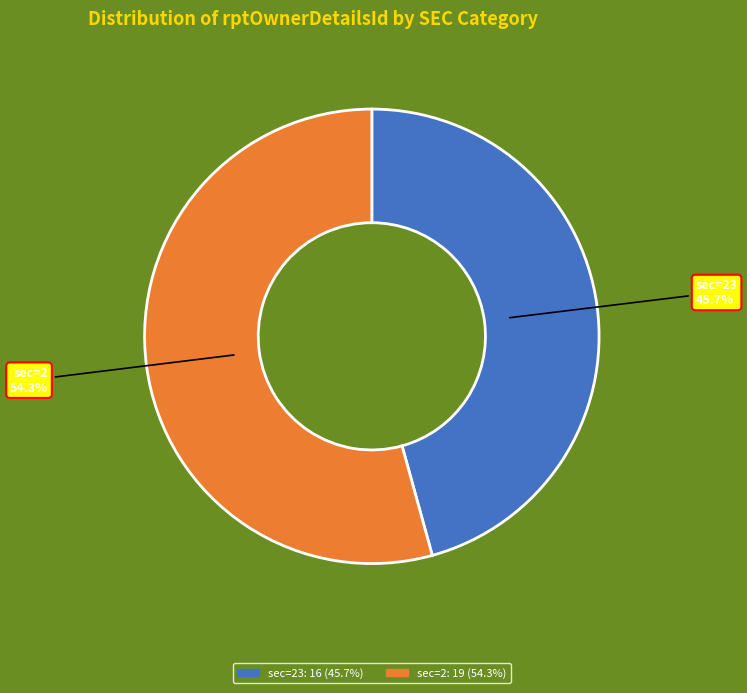

Does any single category account for the majority?

Yes